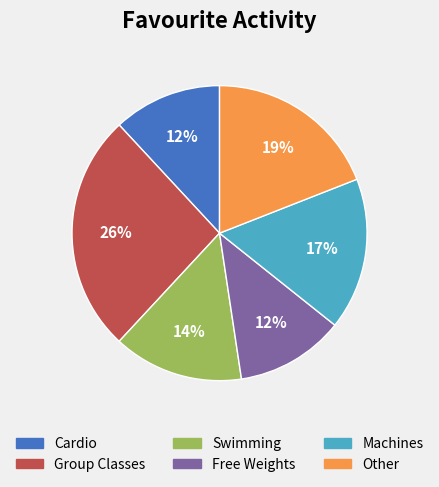

Approximately how many times larger is the value at Swimming compared to Group Classes?

0.5